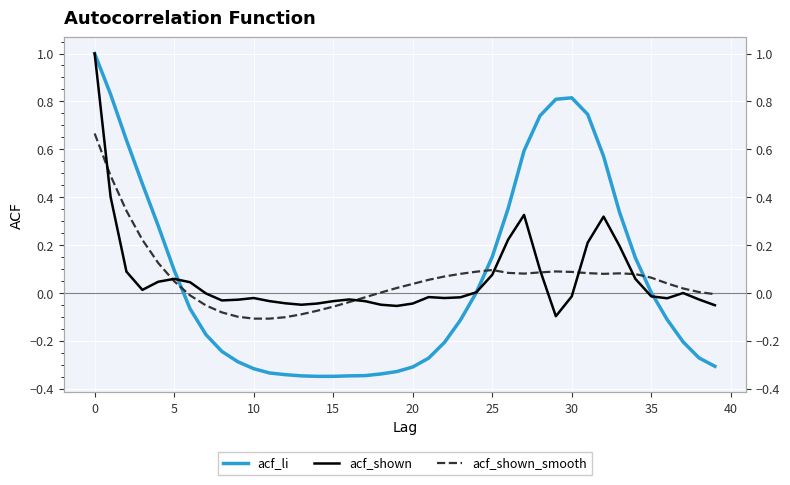

Which series has the largest total across all categories?

acf_li